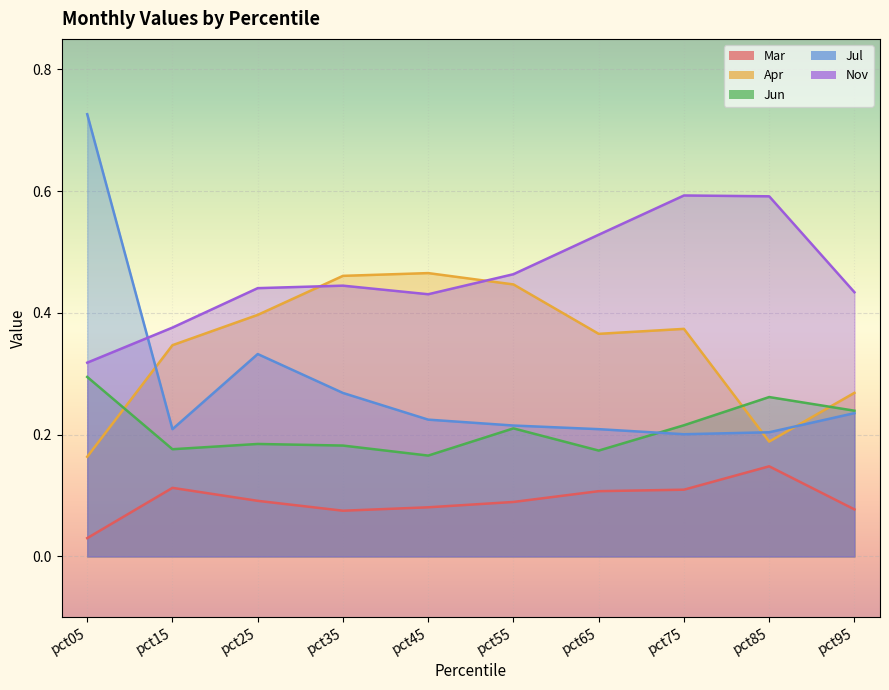

Does the chart display data point markers on the line(s)?

No